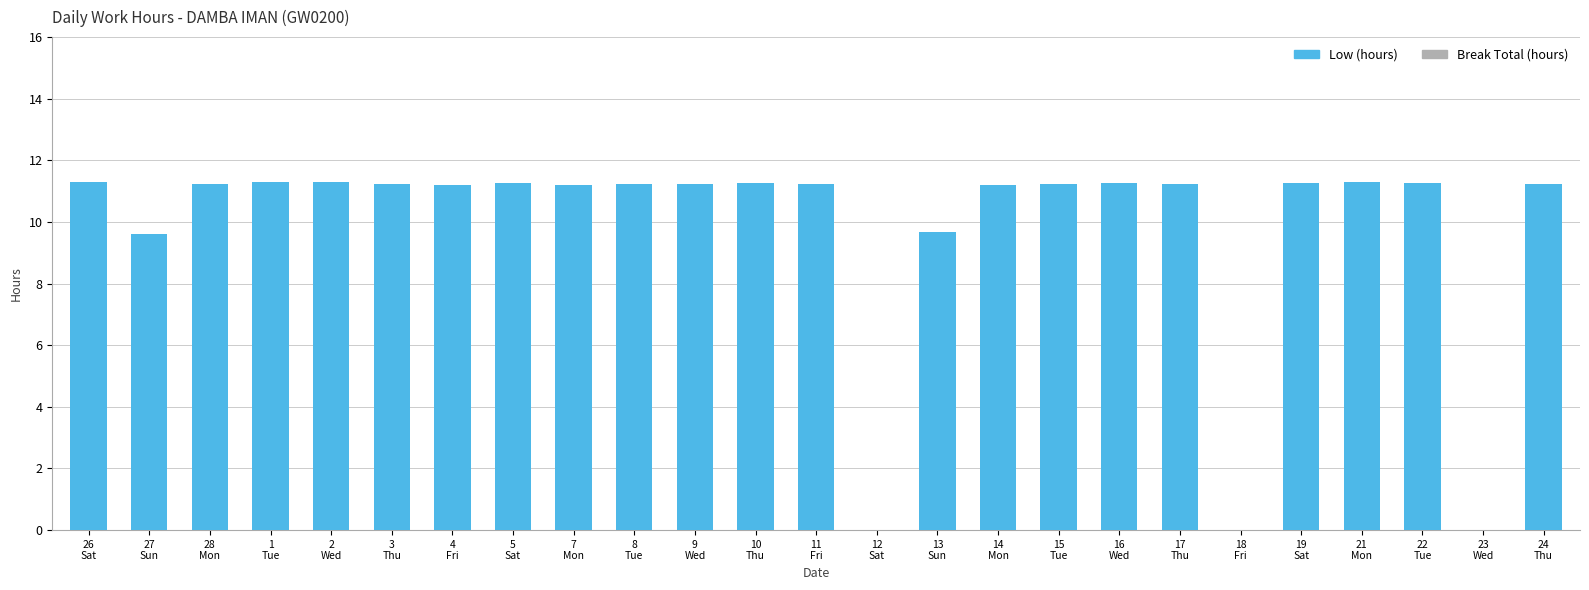

What is the maximum value shown in the chart?

11.3